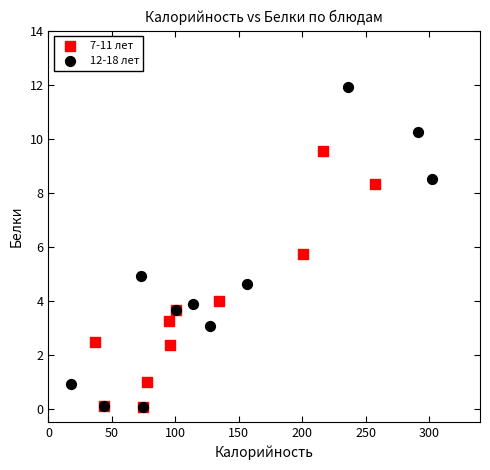

Which series reaches the maximum Y coordinate?

12-18 лет